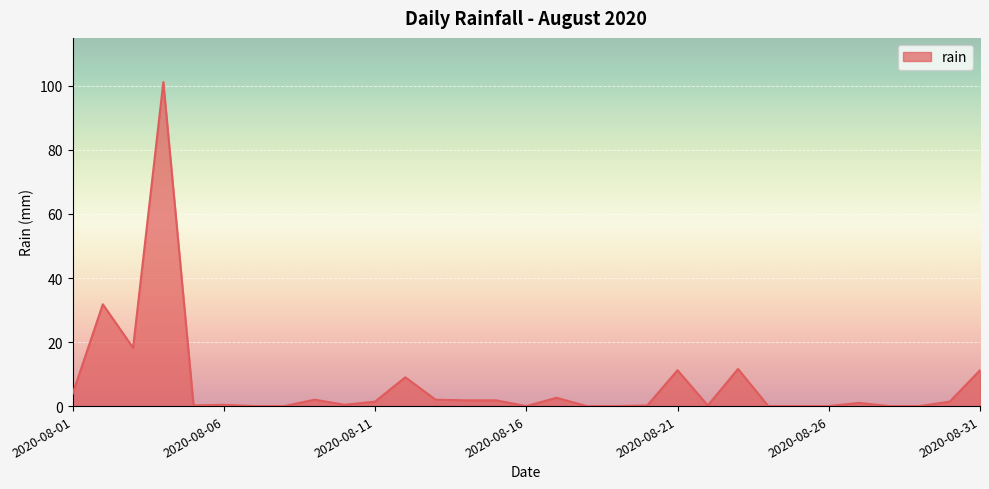

What is the greatest value displayed?

101.2